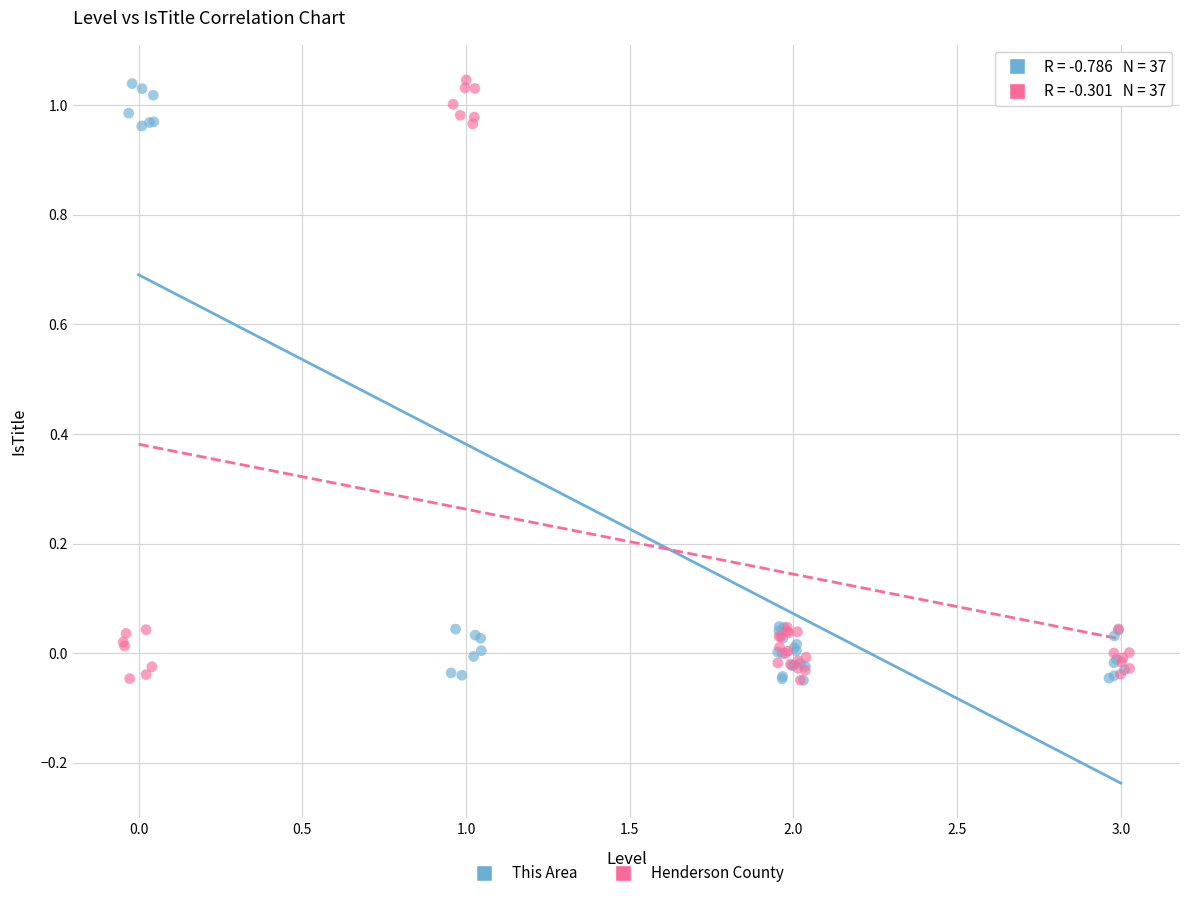

What are all the series names shown in the legend?

This Area, Henderson County